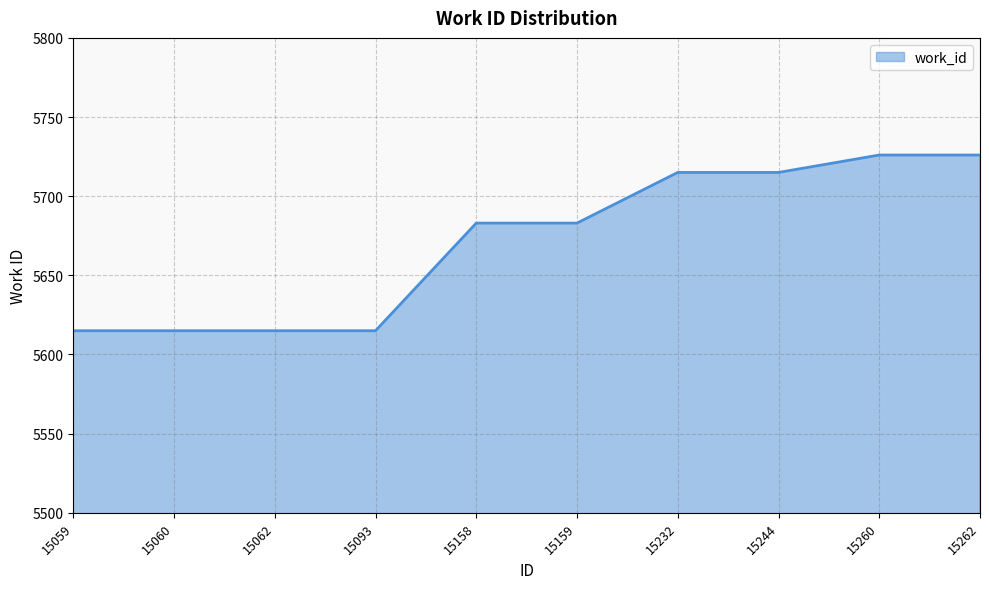

What is the maximum value shown in the chart?

5726